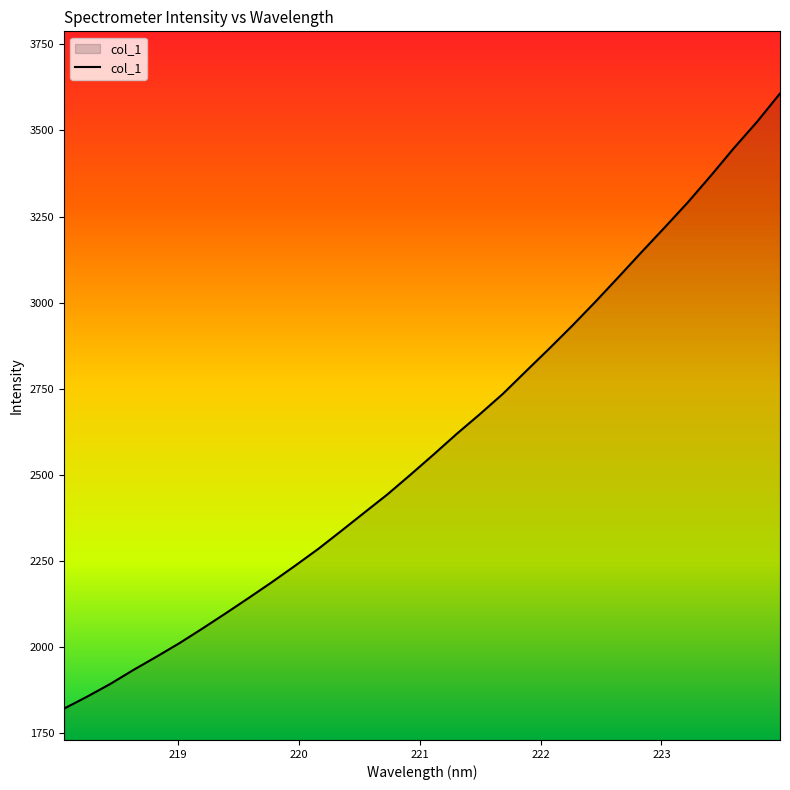

What is the smallest value displayed?

1821.2